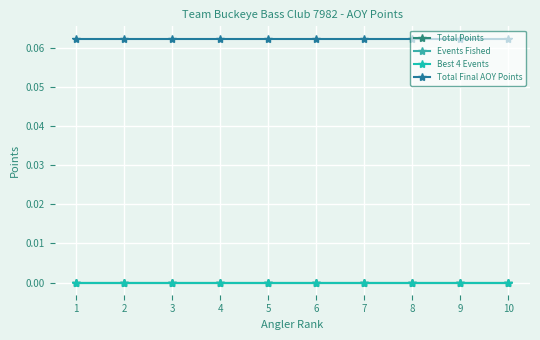

Is this an area chart (filled region under the line)?

No